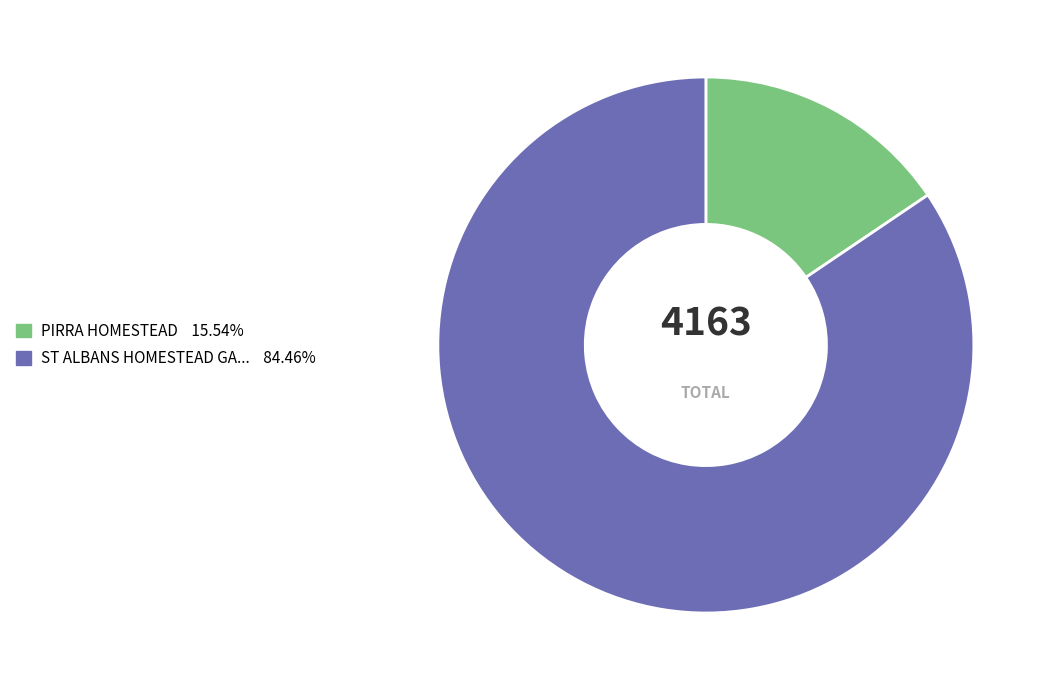

How many segments does this pie chart have?

2